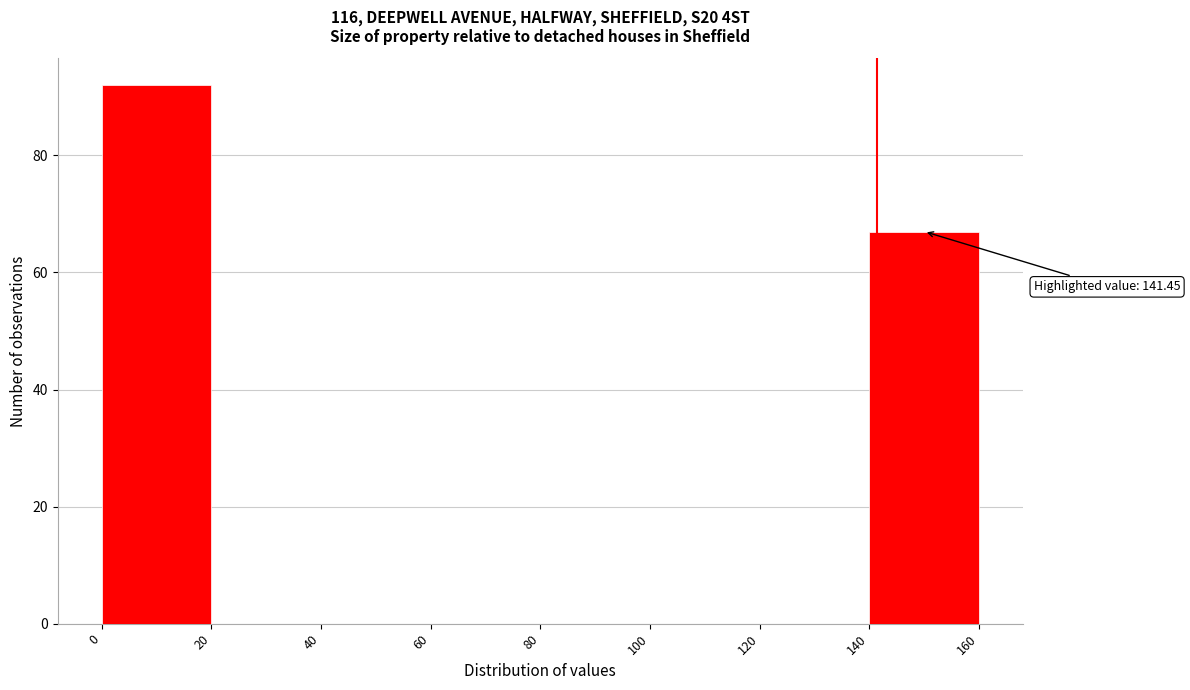

Over which range of the x-axis is the bar tallest?

0 to 20